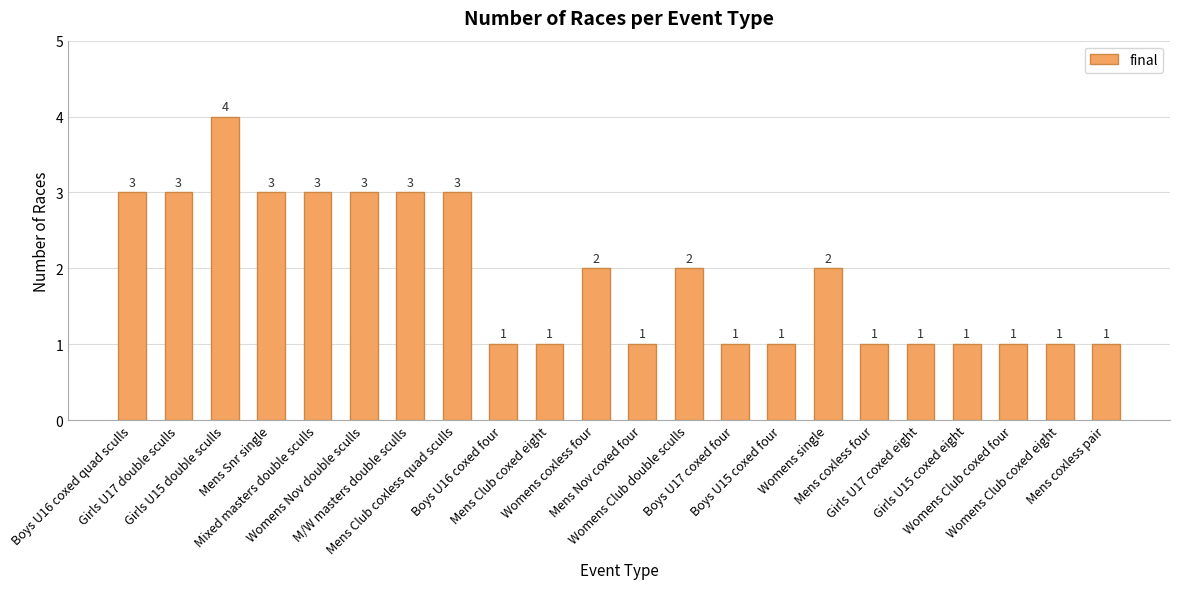

Which category has the highest value across all series?

Girls U15 double sculls